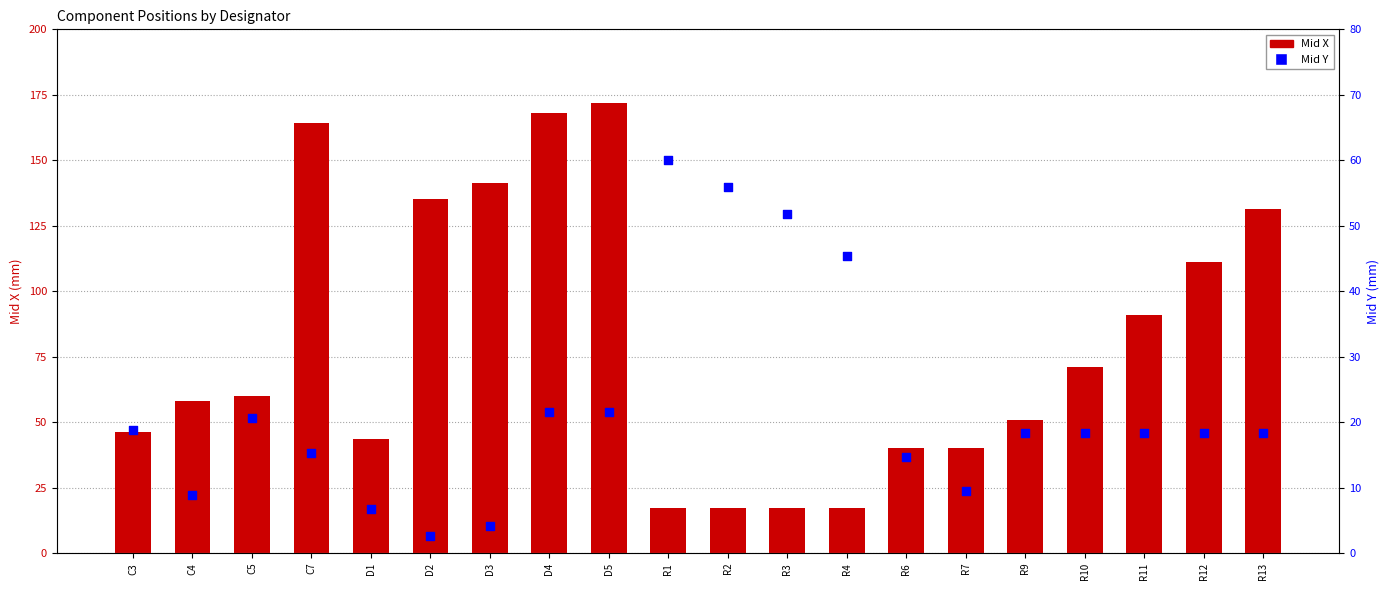

What are all the series names shown in the legend?

Mid X, Mid Y